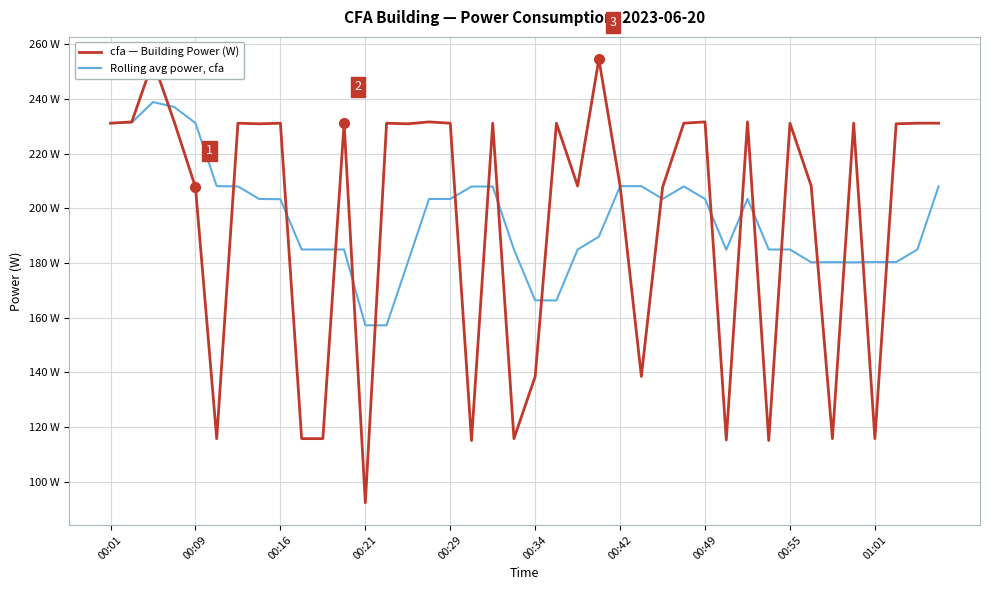

What are all the series names shown in the legend?

cfa — Building Power (W), Rolling avg power, cfa